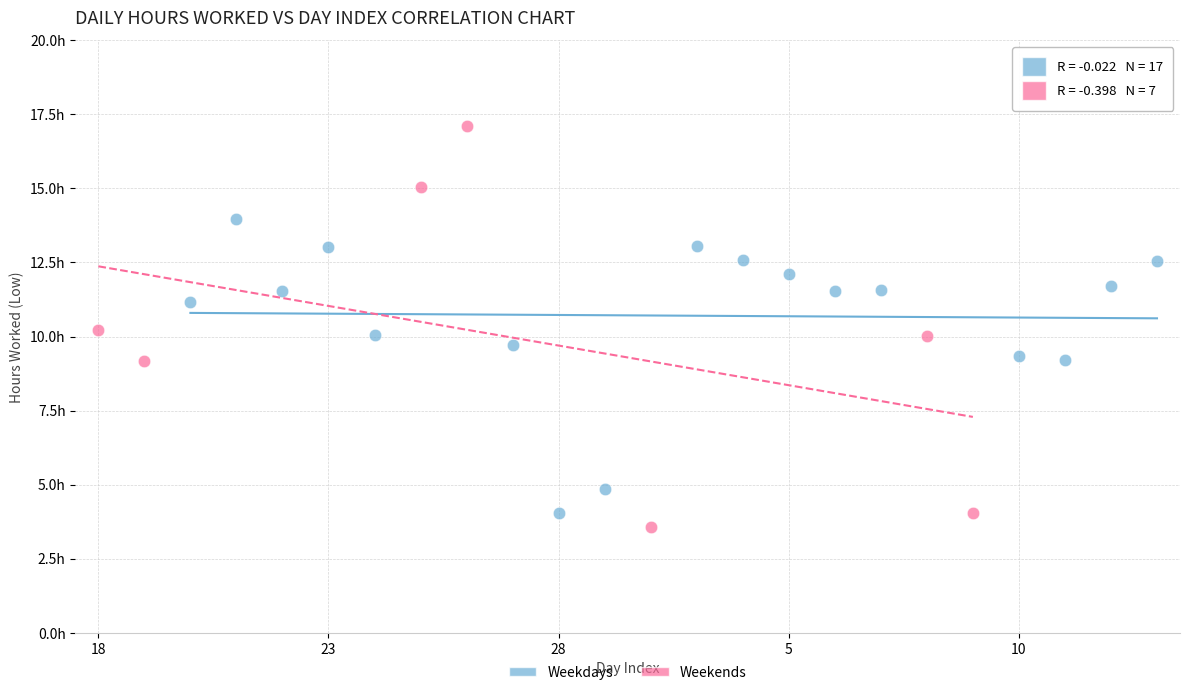

What are all the series names shown in the legend?

Weekdays, Weekends